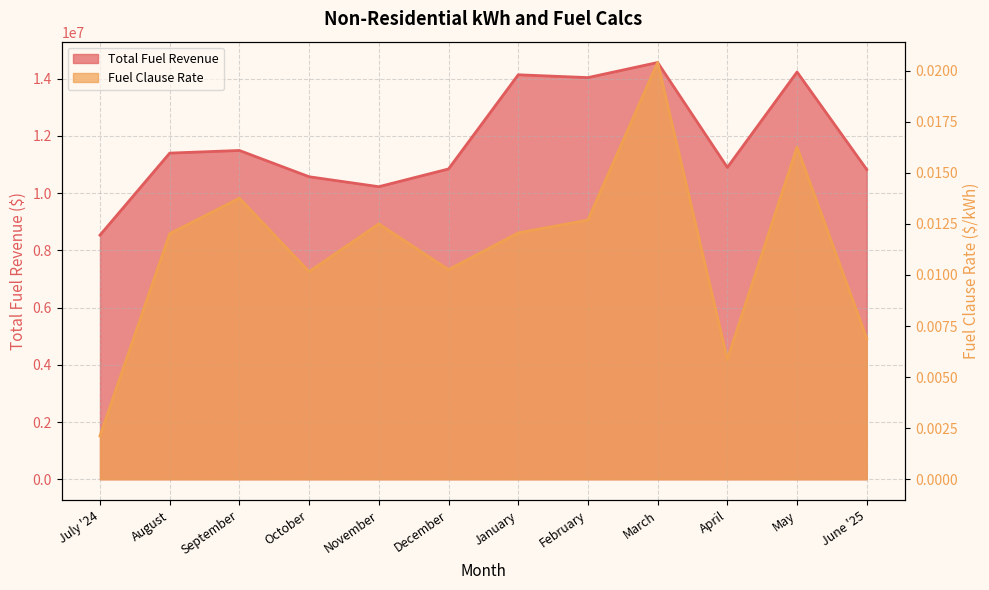

At how many categories does at least one series exceed 3748324?

12